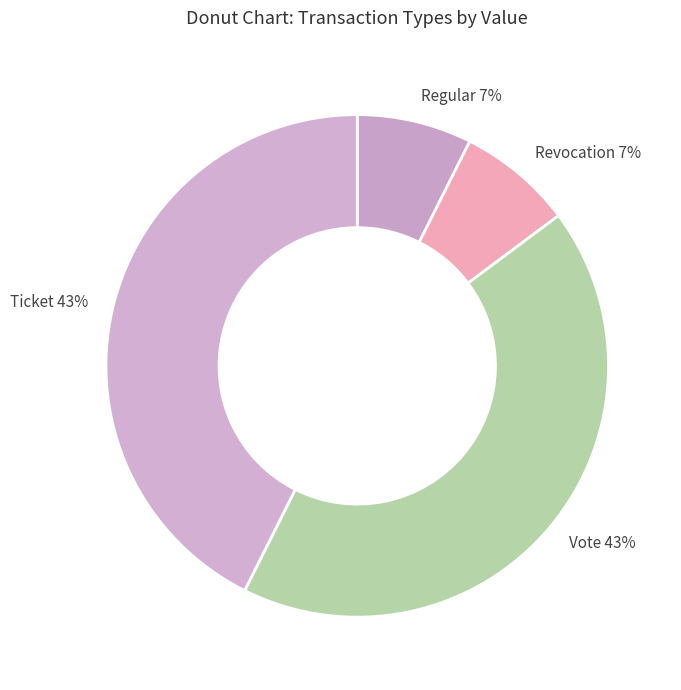

To the nearest percent, what is the combined percentage of Ticket 43% and Revocation 7%?

50%